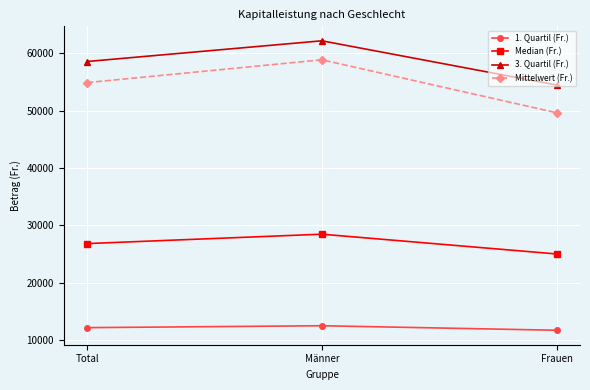

What is the spread (max minus min) of values at Männer?

49693.0